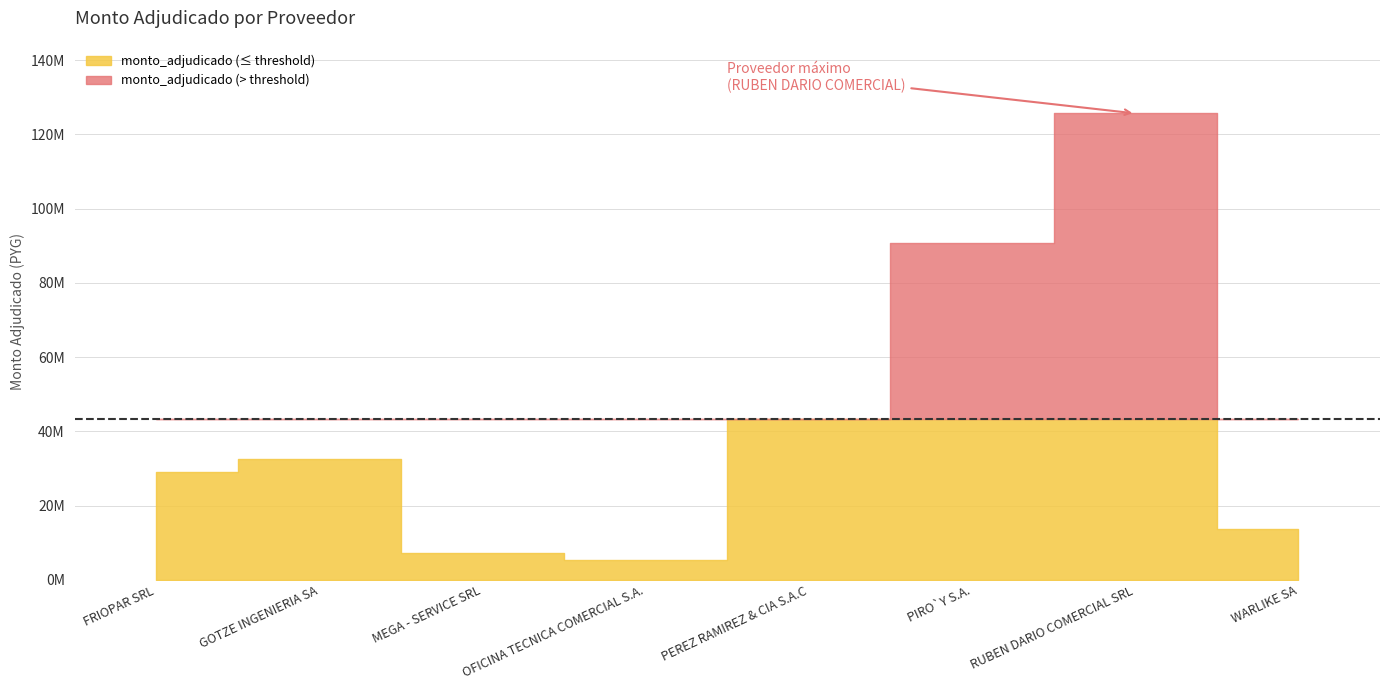

What is the label of the 1st point from the left?

FRIOPAR SRL